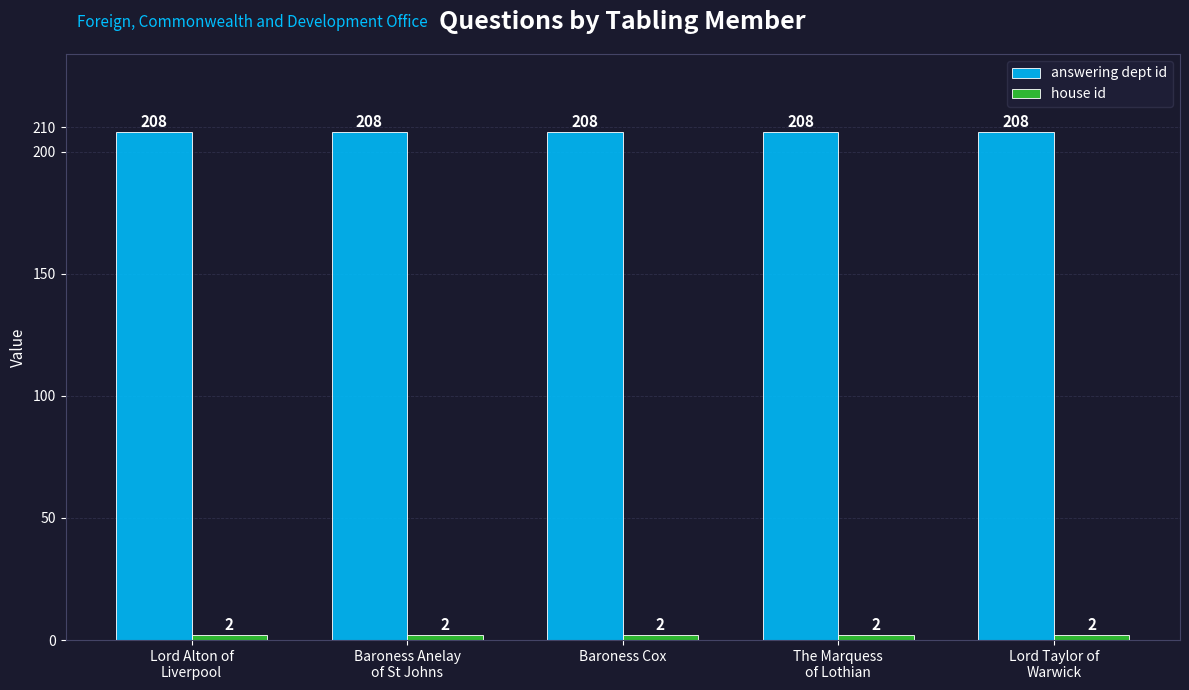

Which series has the largest total across all categories?

answering dept id